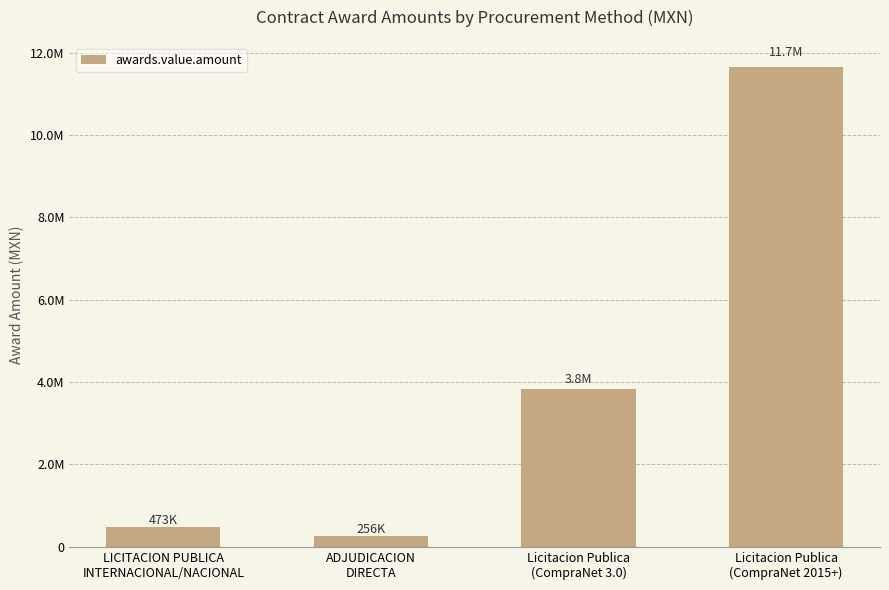

At which category does the chart reach its peak across all series?

Licitacion Publica
(CompraNet 2015+)